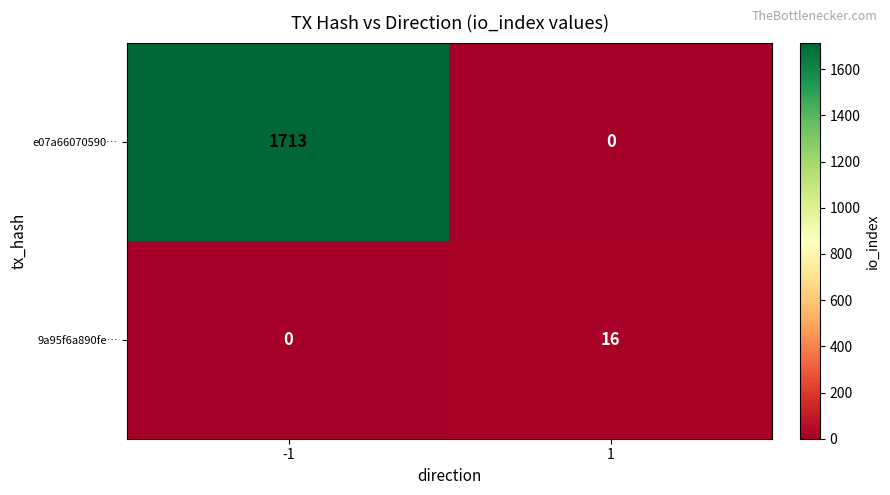

At how many categories does at least one series exceed 176?

1